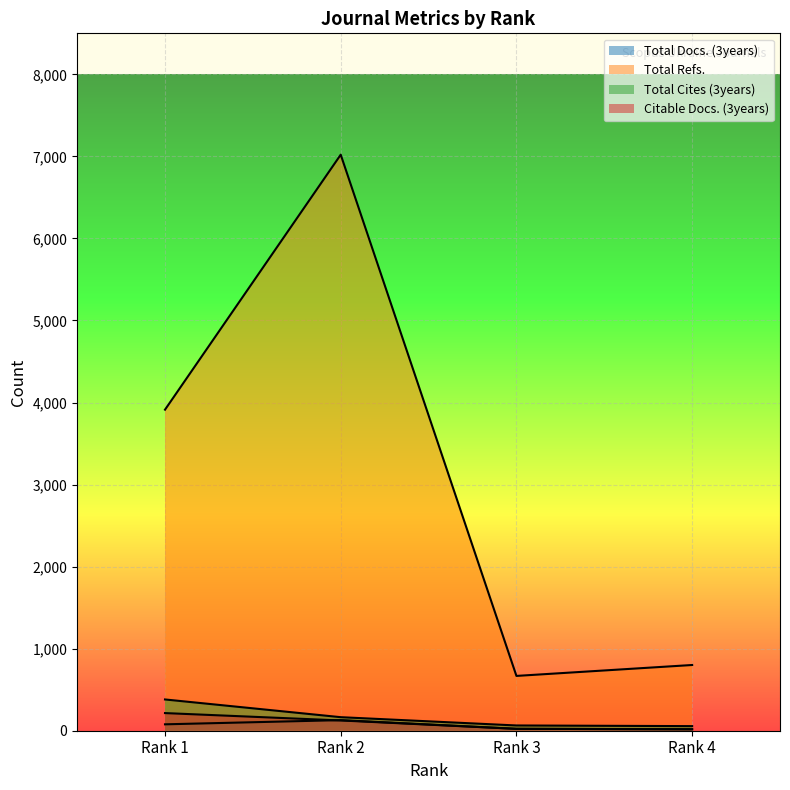

The value of Total Cites (3years) at Rank 1 is 381. True or false?

True